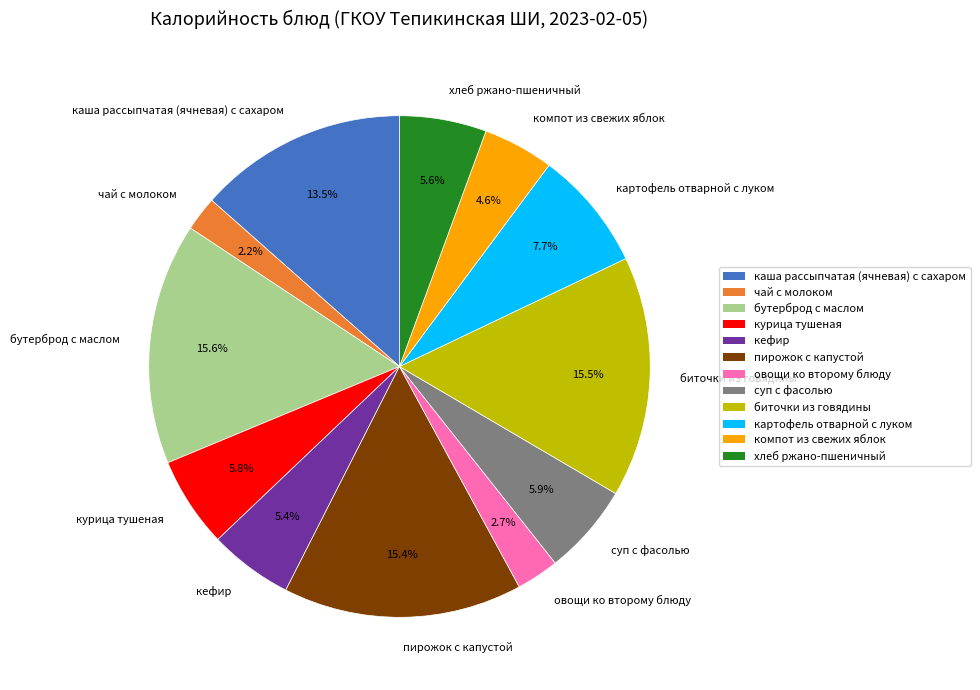

How many slices are in this pie chart?

12